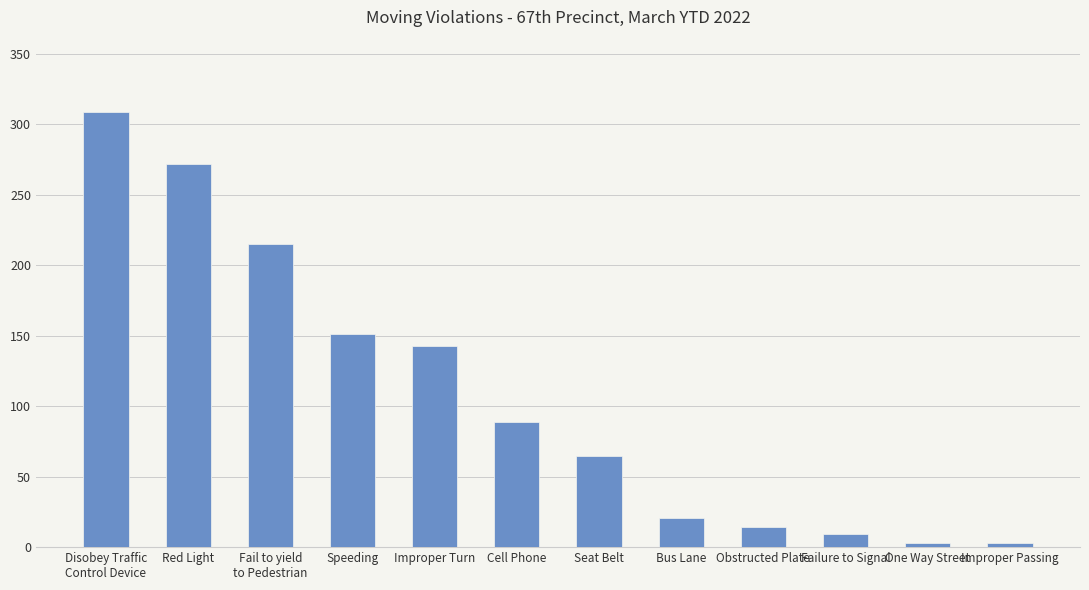

What is the difference between the maximum and minimum values?

306